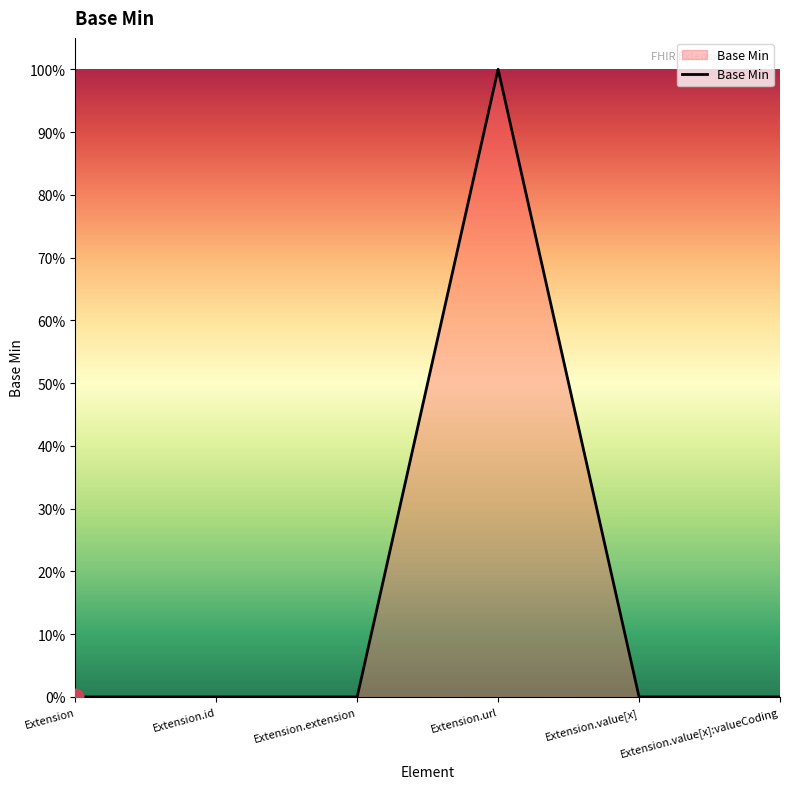

Is this an area chart (filled region under the line)?

Yes